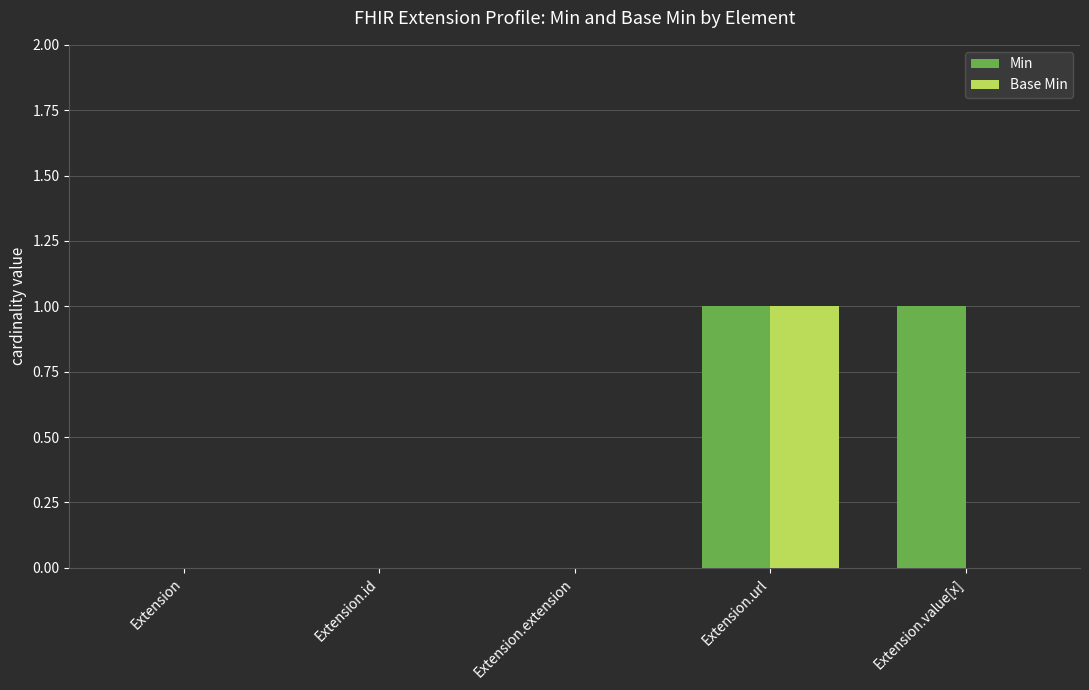

The Base Min series shows -1 at Extension. True or false?

False